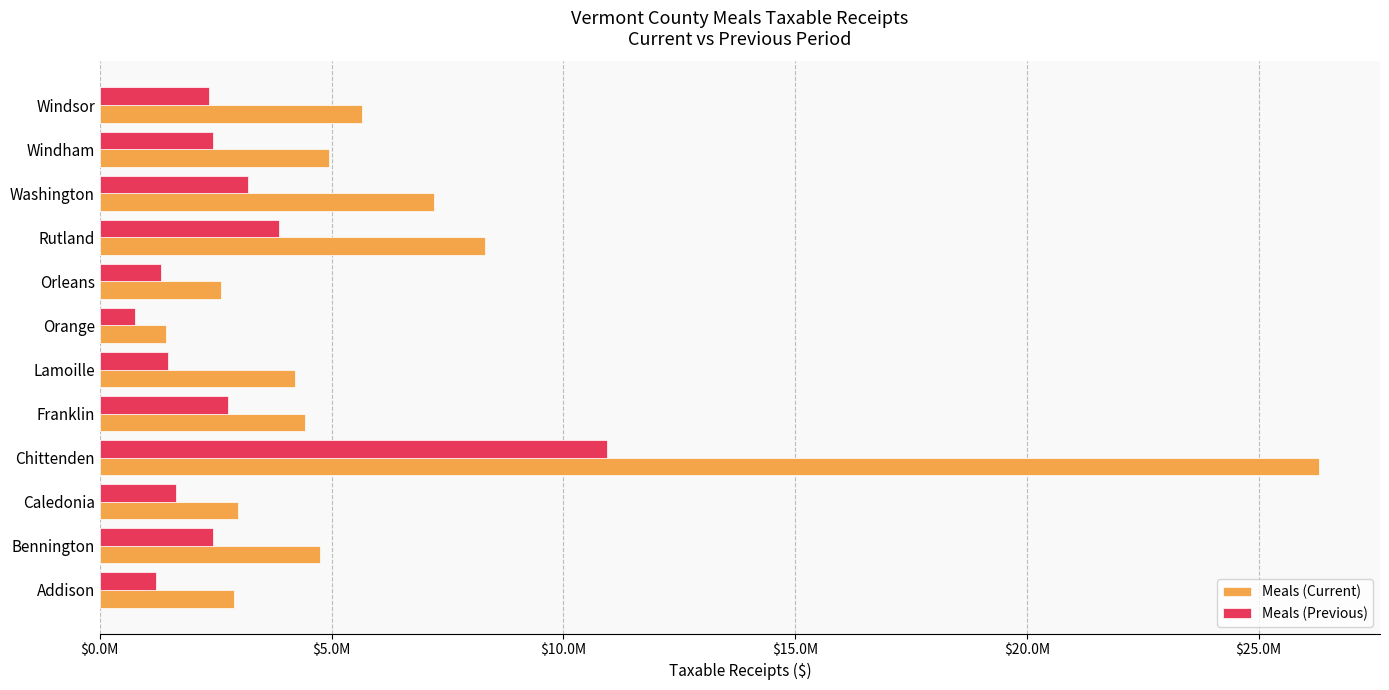

What are all the series names shown in the legend?

Meals (Current), Meals (Previous)